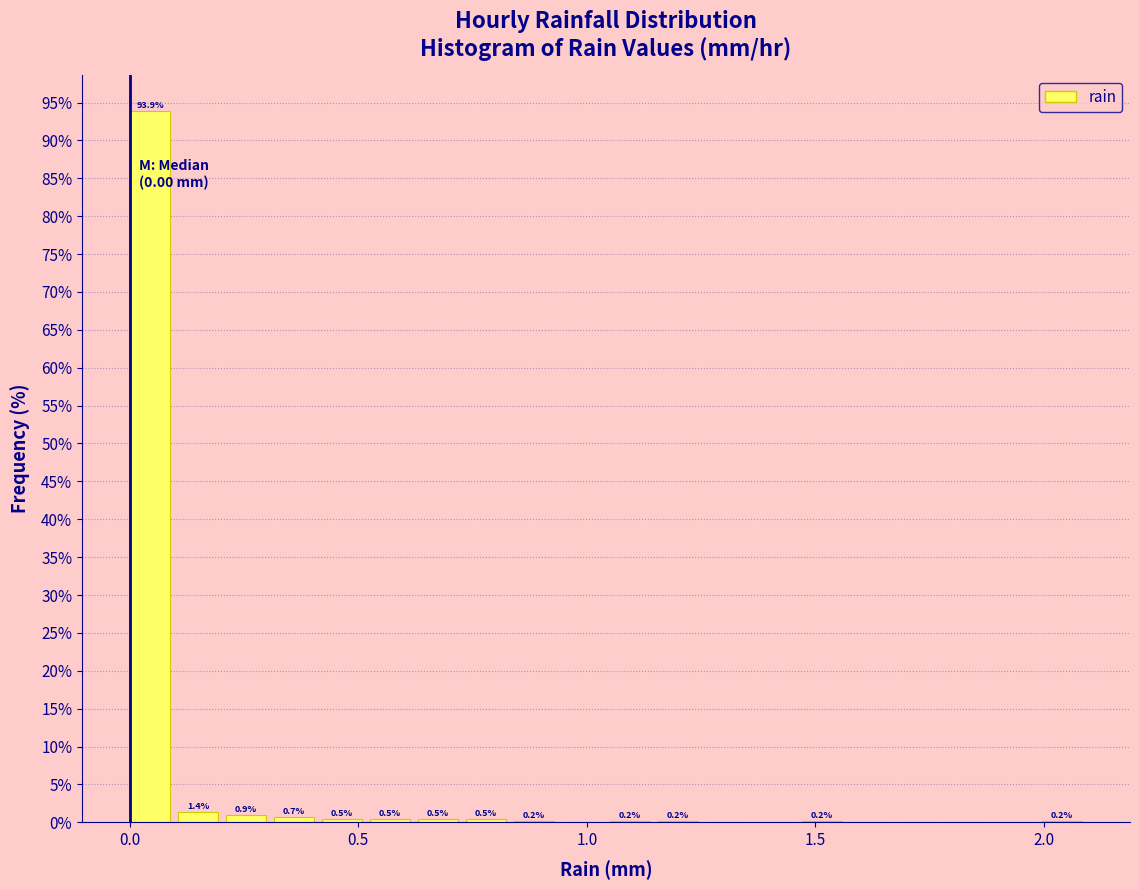

Read against the x-axis, roughly where is the centre of the tallest bar?

0.05